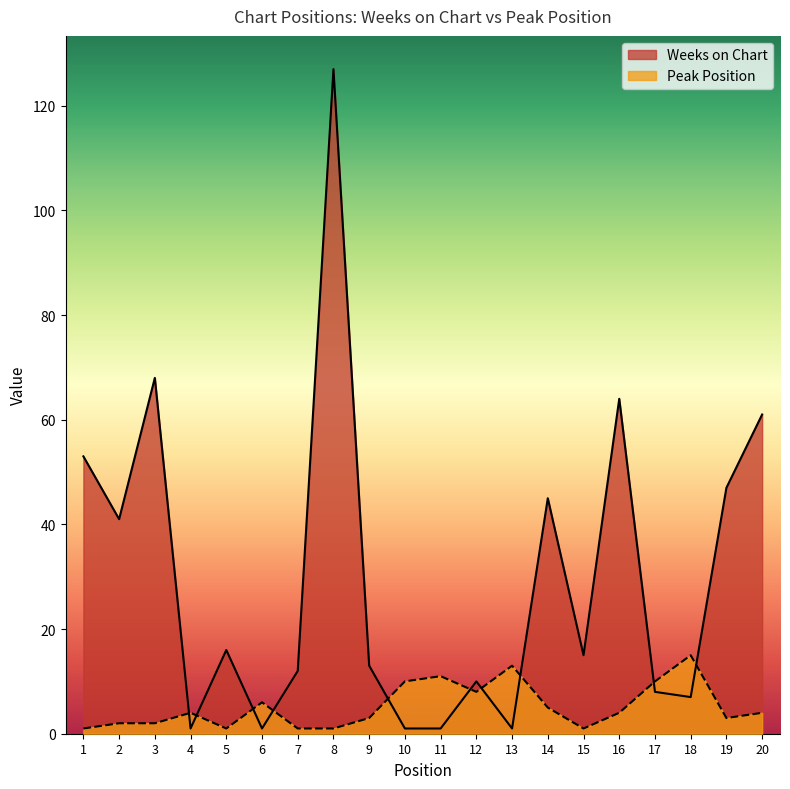

How many lines are shown in the chart?

2